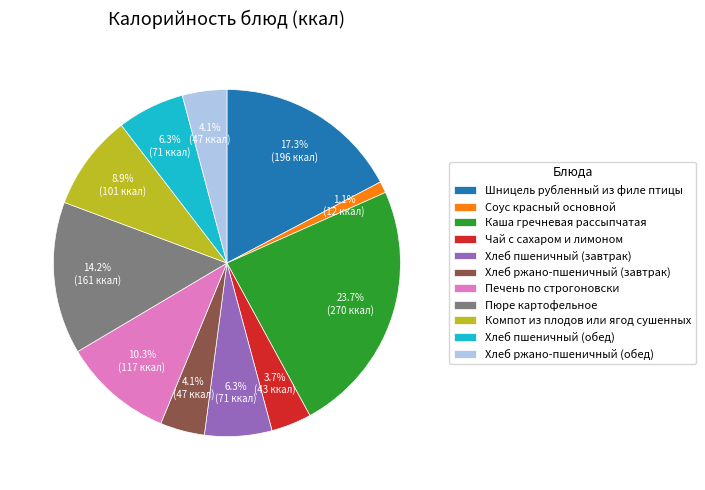

Is there a majority slice in this chart?

No